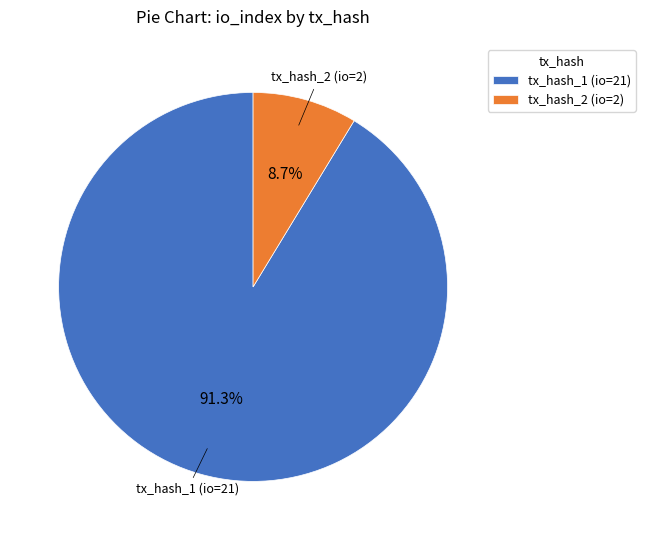

Which slice is the smallest?

tx_hash_2 (io=2)